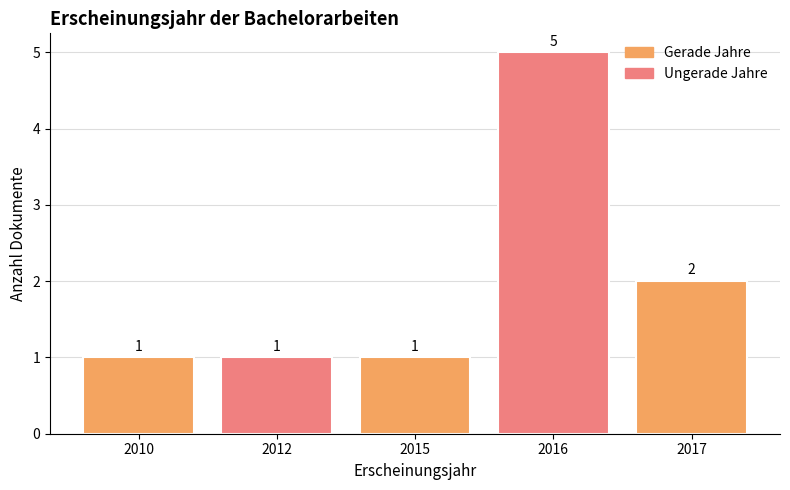

At which category does the chart reach its peak across all series?

2016